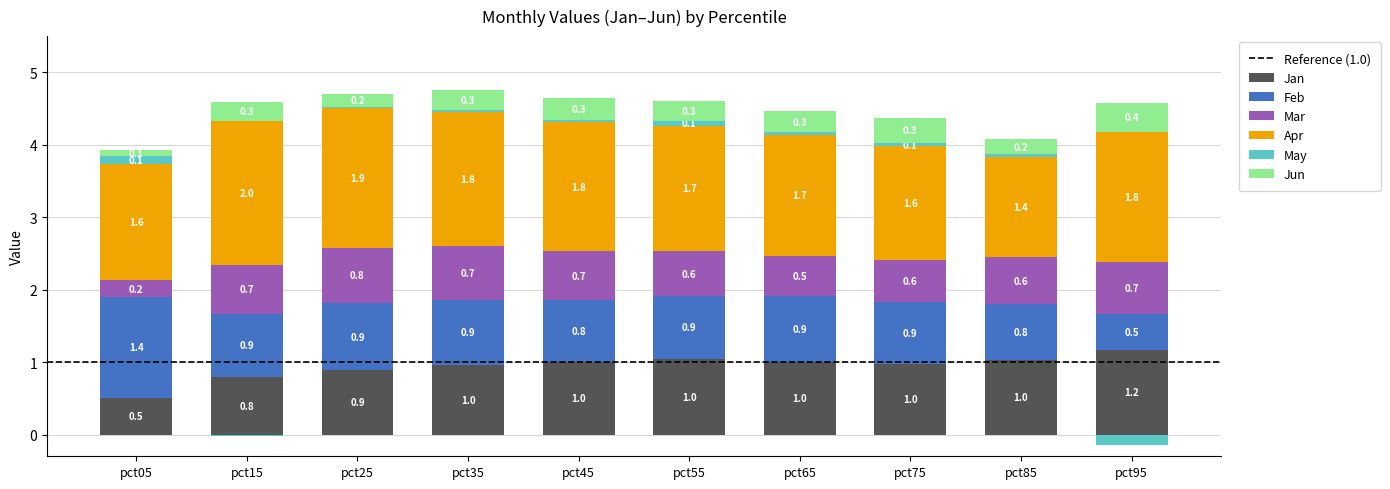

Is the value of Mar at pct45 greater than the value of Feb at pct55?

No